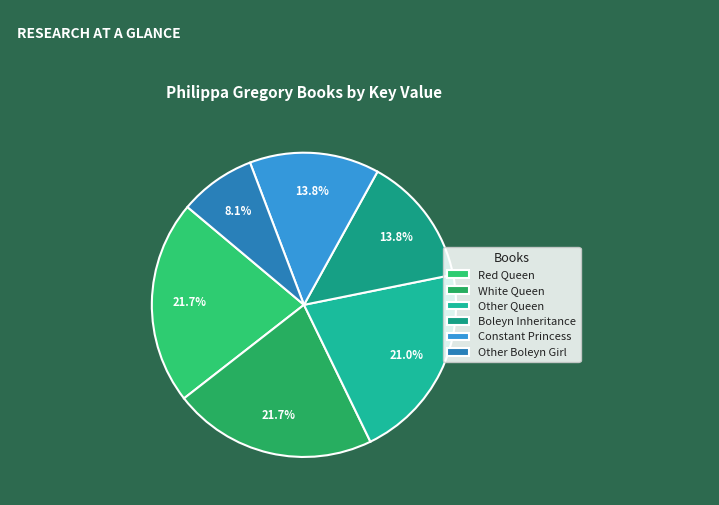

How many segments does this pie chart have?

6